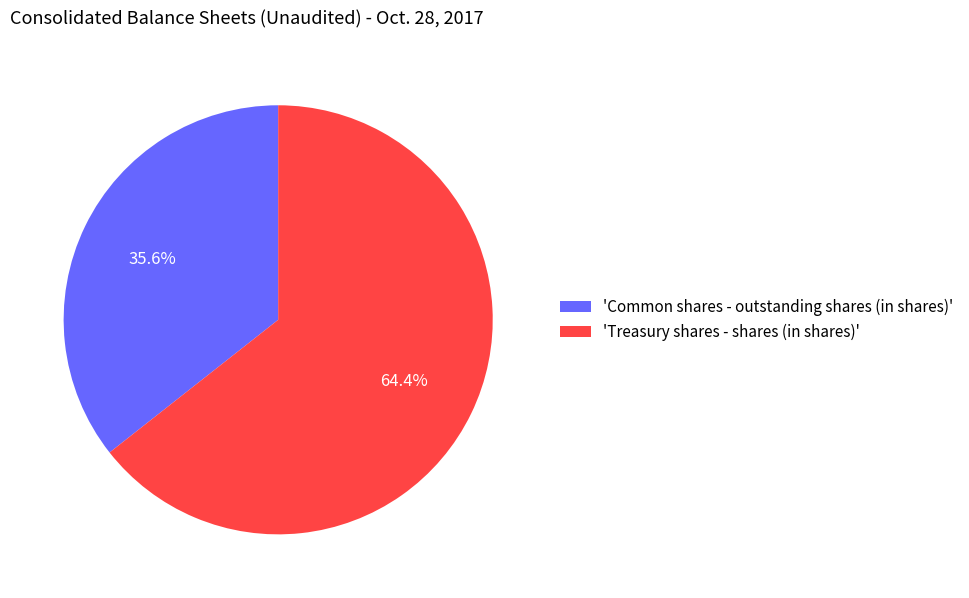

What is the majority slice?

'Treasury shares - shares (in shares)'